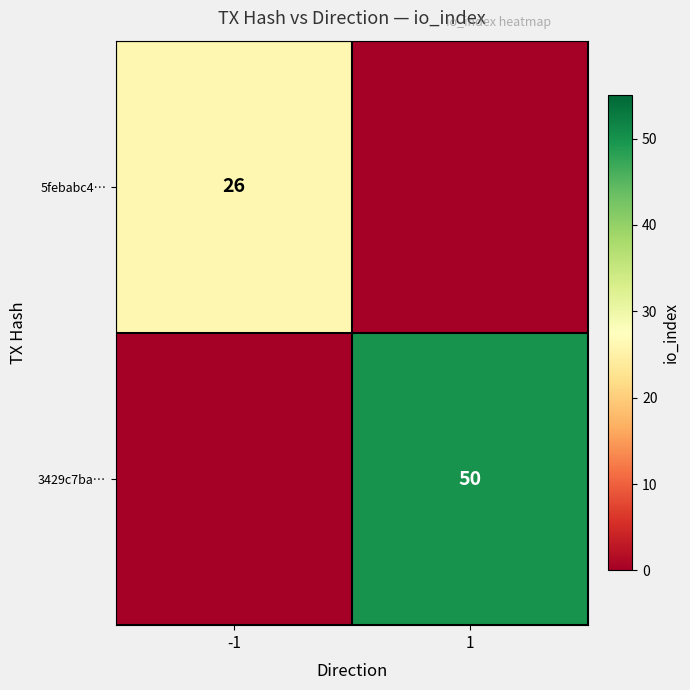

What is the total value across all series at 1?

50